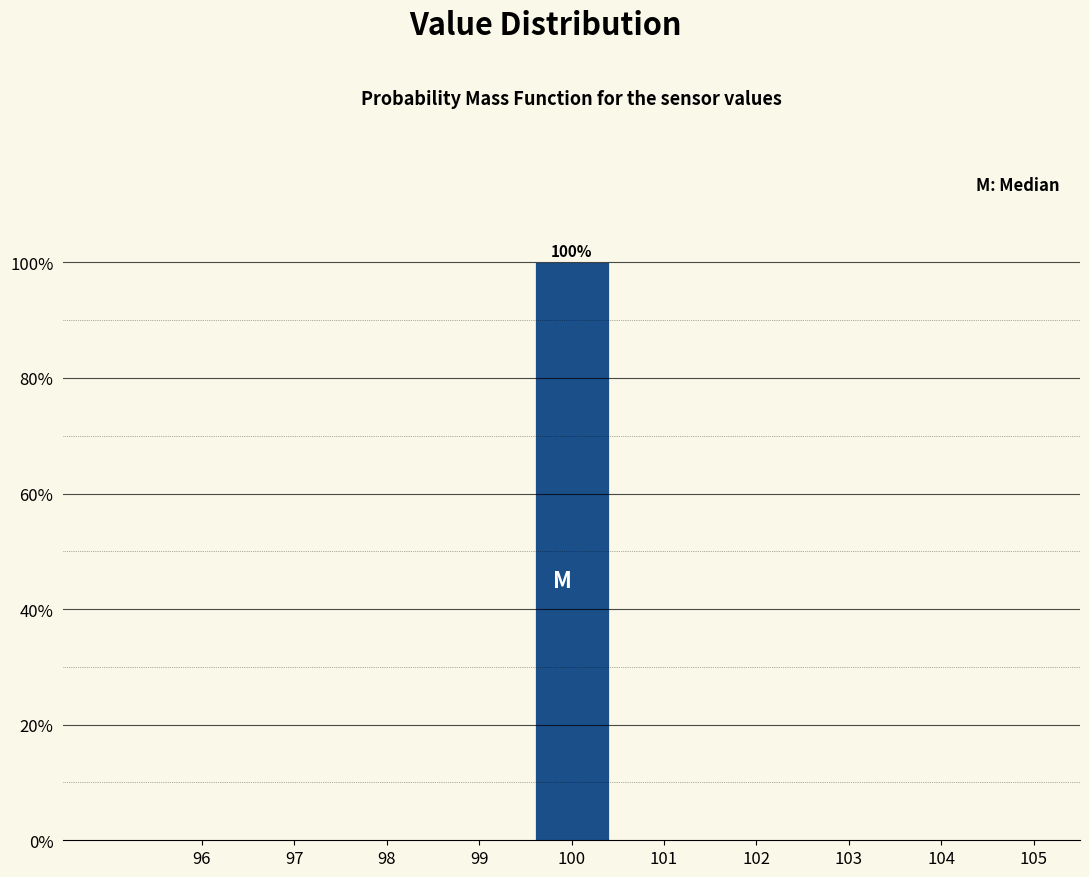

Reading left to right, extract all data points from this chart.

96=0	97=0	98=0	99=0	100=100	101=0	102=0	103=0	104=0	105=0